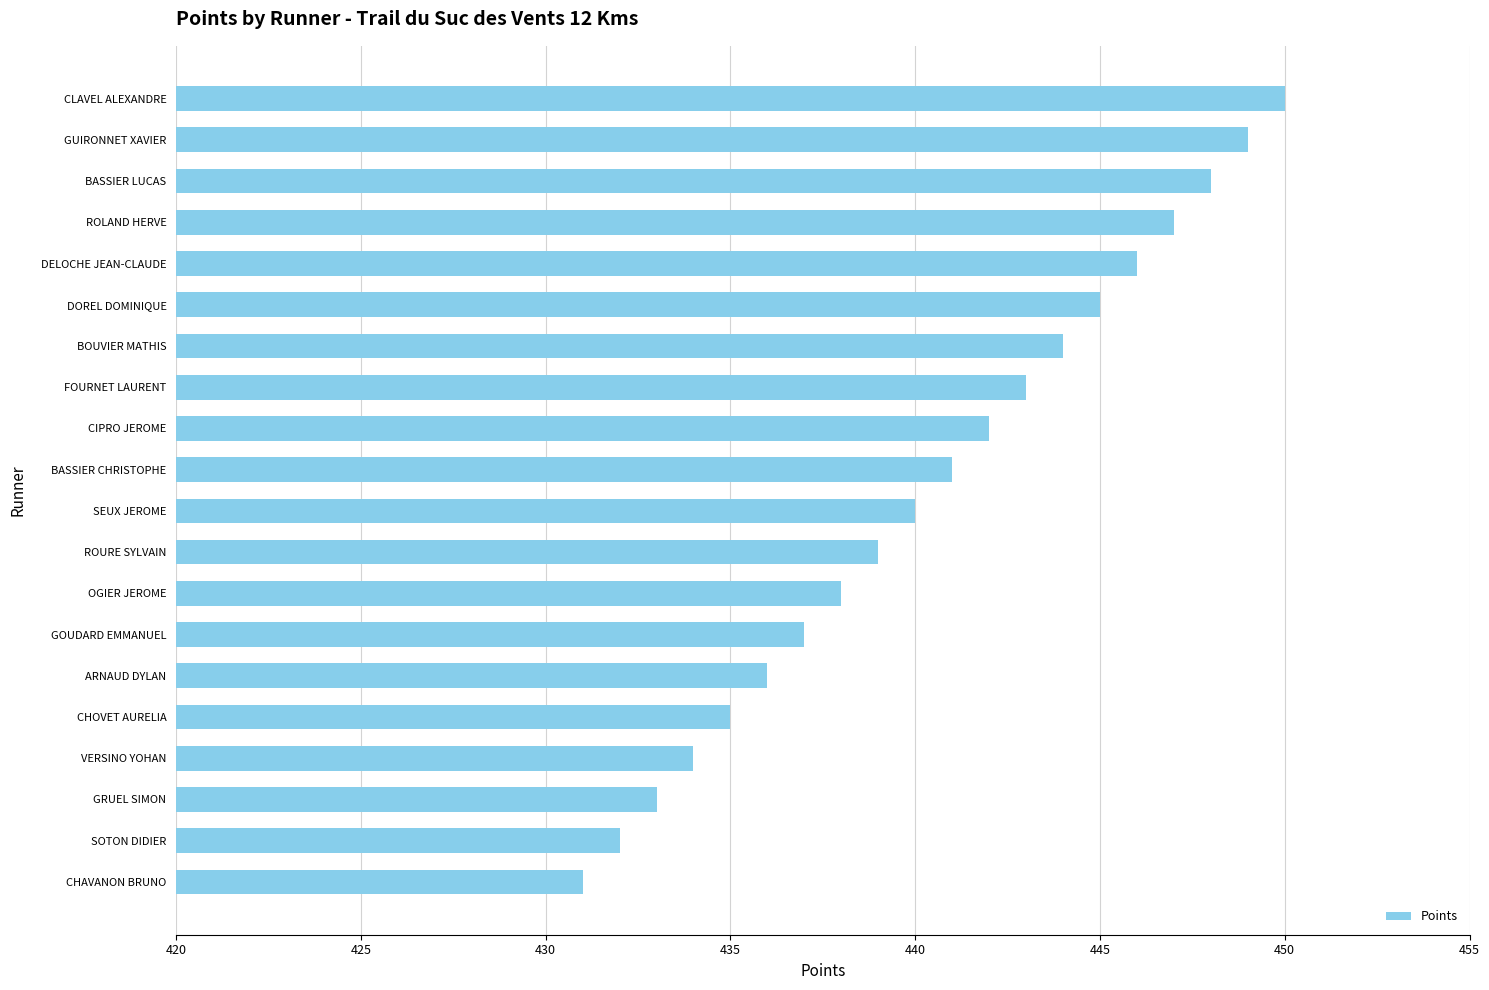

What is the minimum value shown in the chart?

431